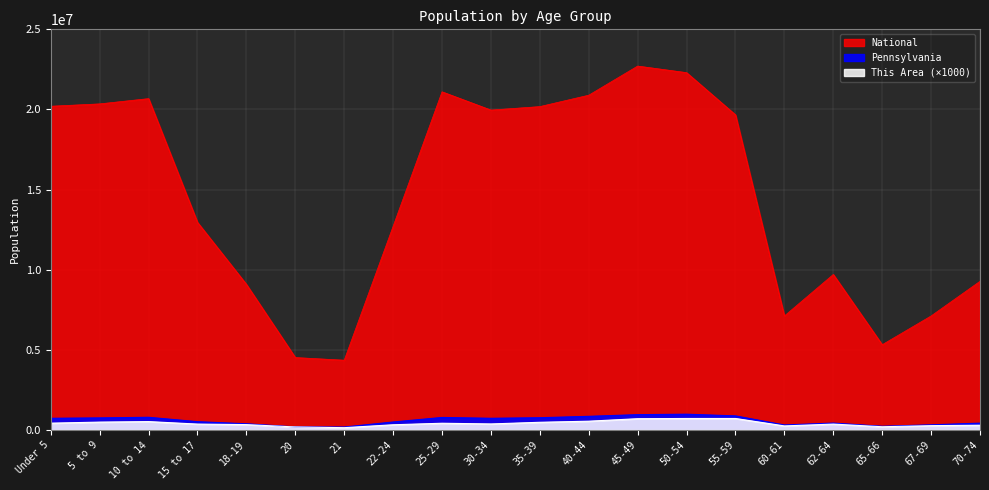

True or false: National and This Area cross at least once.

False